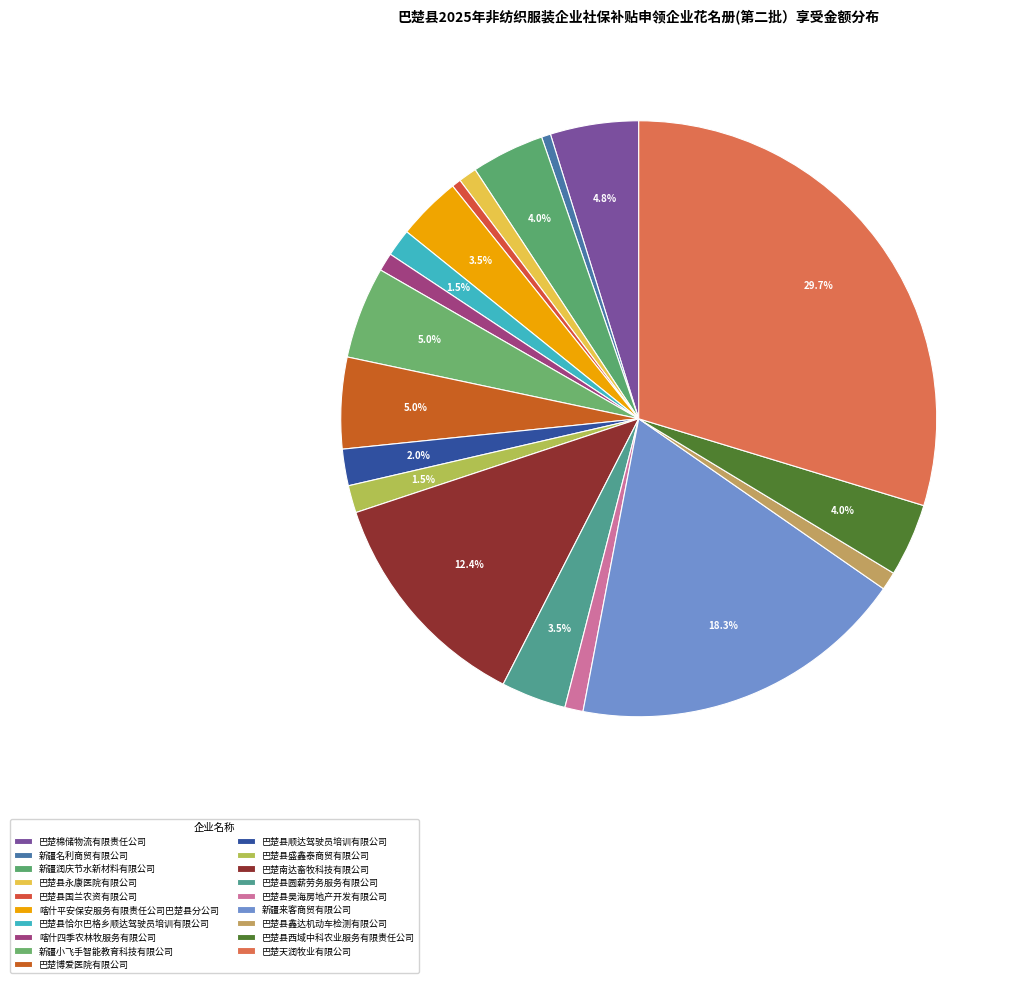

What is the smallest slice in the pie chart?

新疆名利商贸有限公司